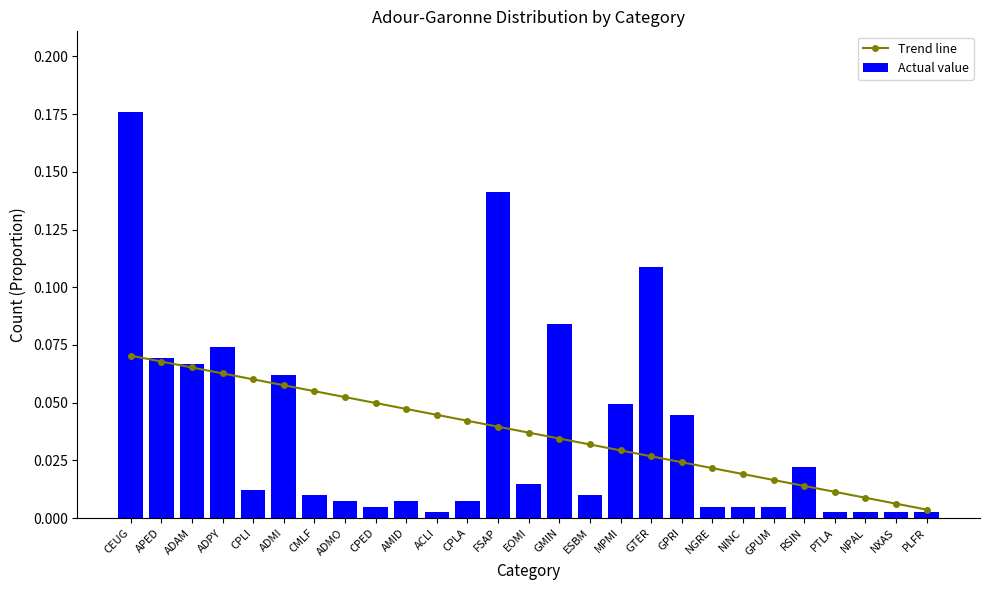

What position from the left is NINC?

21